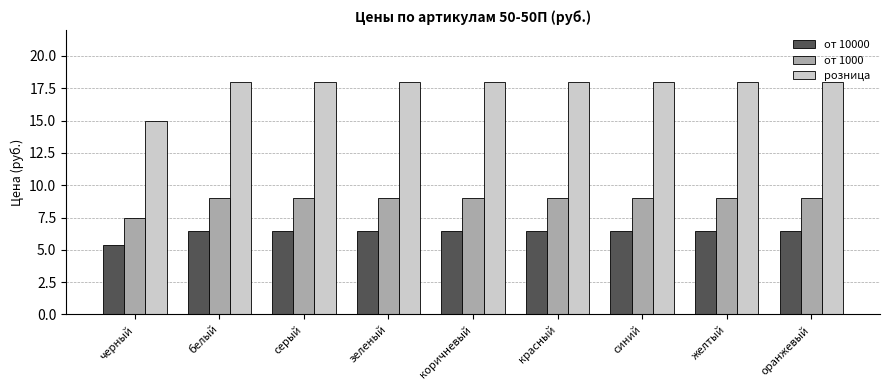

What is the average value of the от 10000 series?

6.4